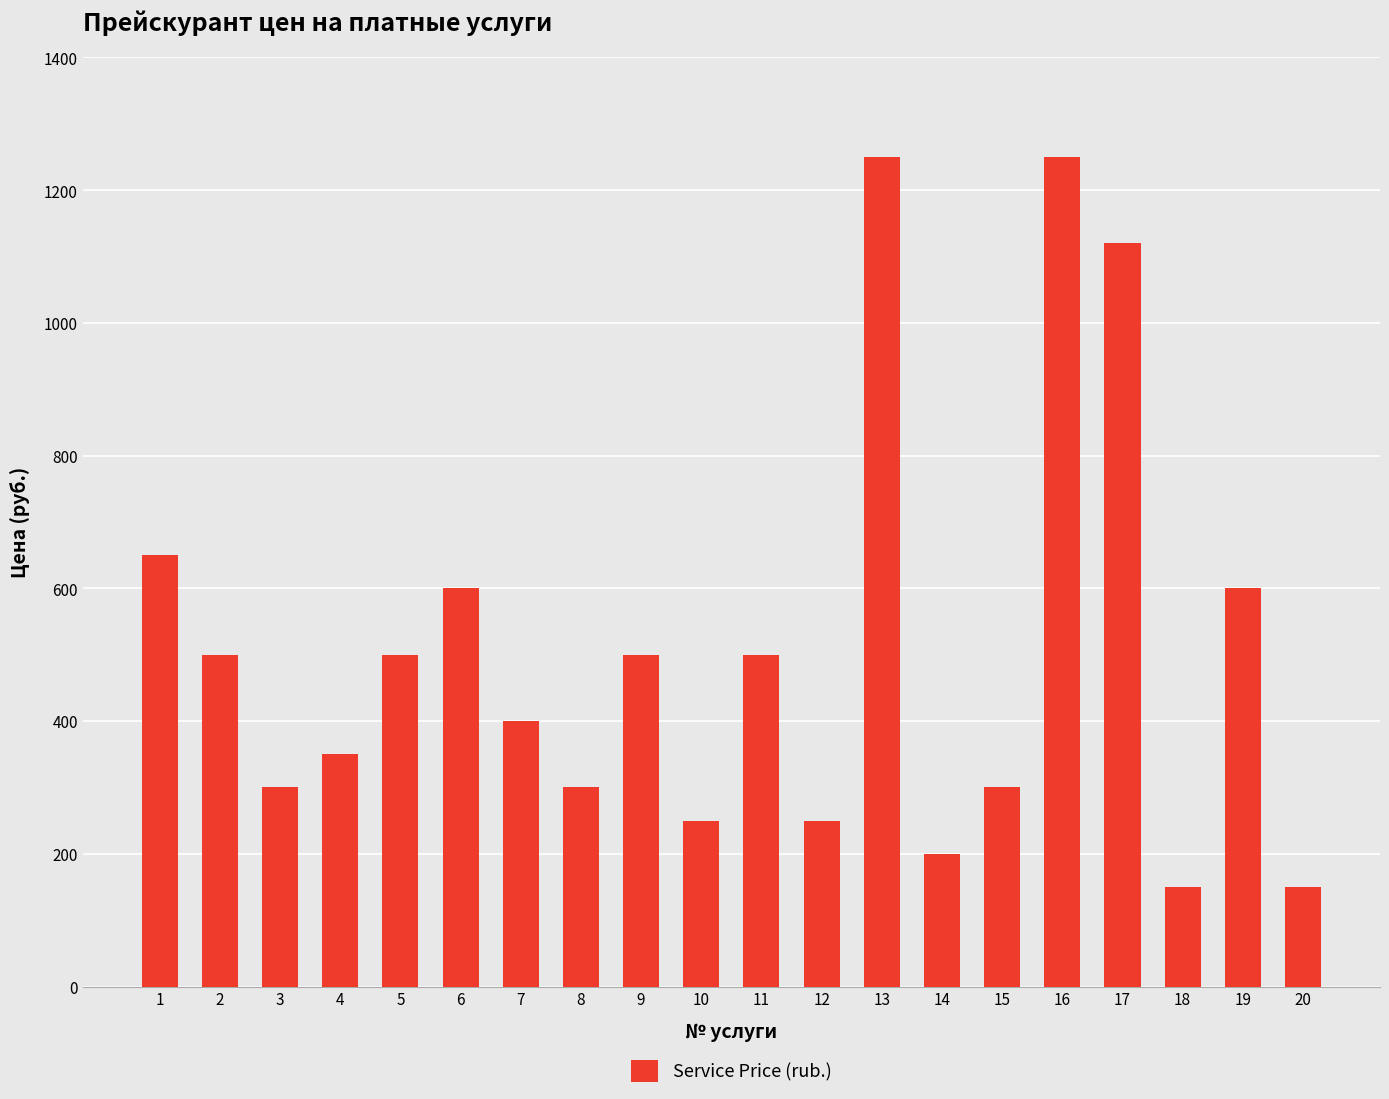

Reading right to left, extract all data points from this chart.

150	600	150	1120	1250	300	200	1250	250	500	250	500	300	400	600	500	350	300	500	650